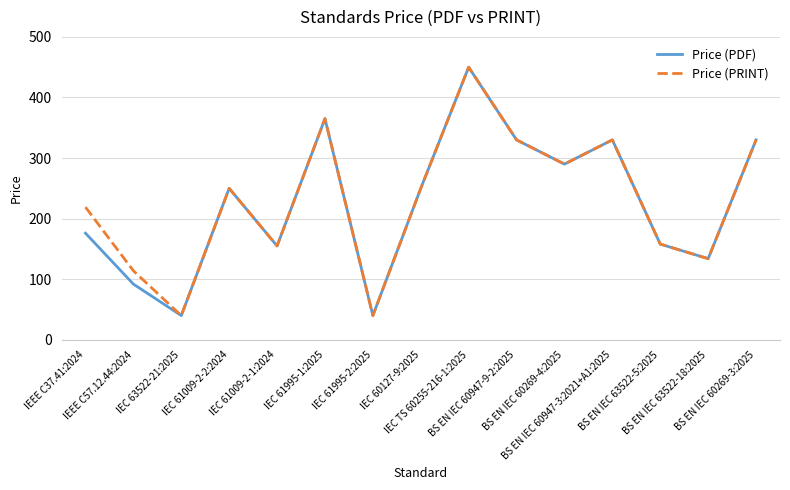

What is the minimum value shown in the chart?

40